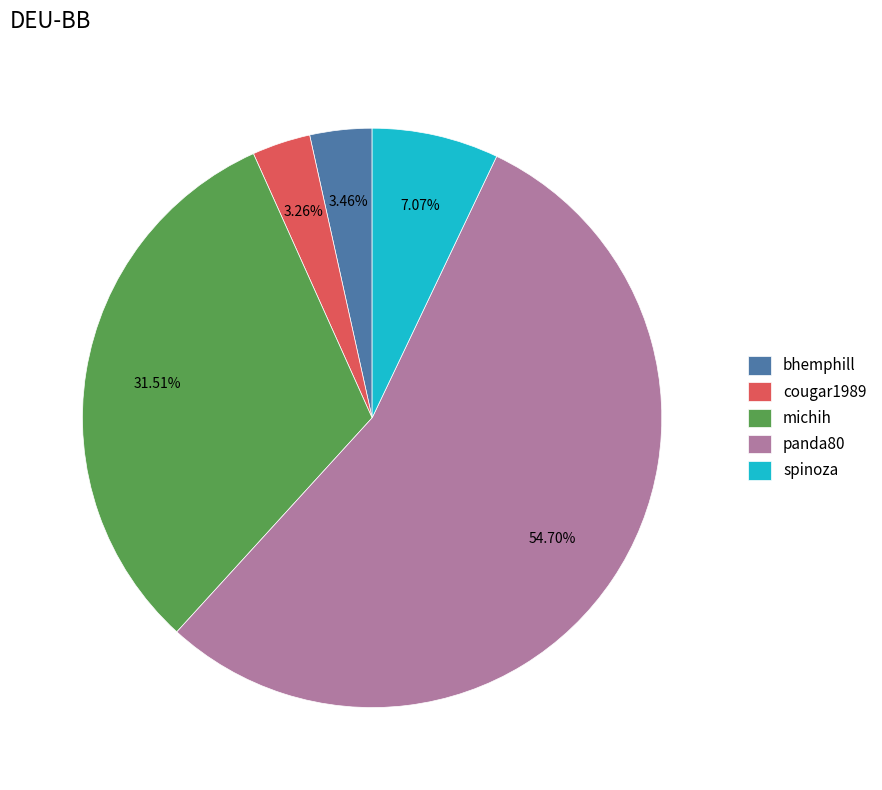

Approximately how many times larger is the value at spinoza compared to bhemphill?

2.0